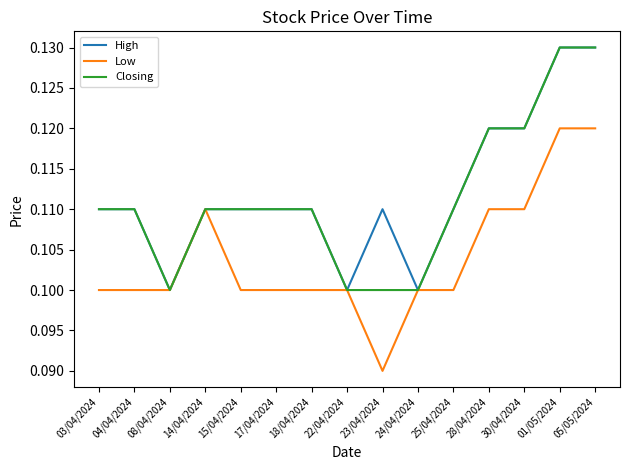

What position from the left is 28/04/2024?

12